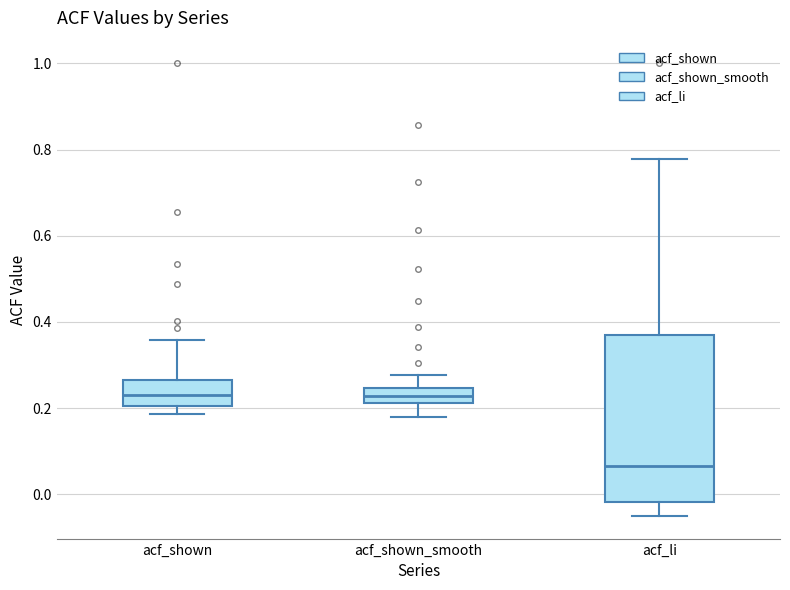

Reading left to right, read every box against the y-axis: the position of its median line, the range the box covers, and the ends of its whiskers. The values are not printed on the chart, so give them approximately, as read against the axis.

acf_shown: median 0.24, box 0.20 to 0.26, whiskers 0.18 to 0.36
acf_shown_smooth: median 0.22 (inside the box), box 0.22 to 0.24, whiskers 0.18 to 0.28
acf_li: median 0.06, box -0.02 to 0.38, whiskers -0.04 to 0.78